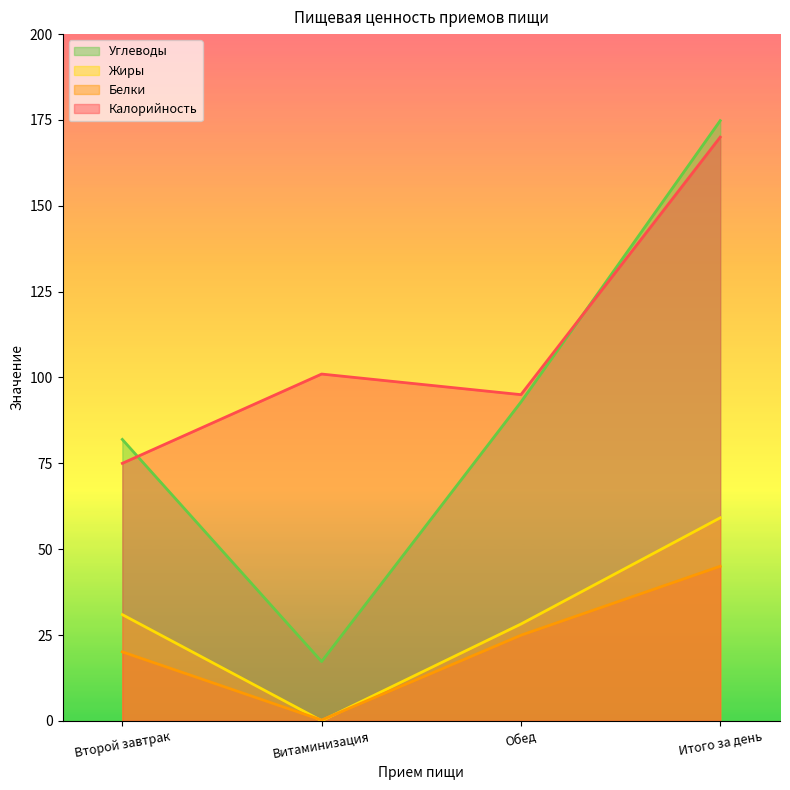

True or false: Калорийность has a value of 150.4 at Витаминизация.

False